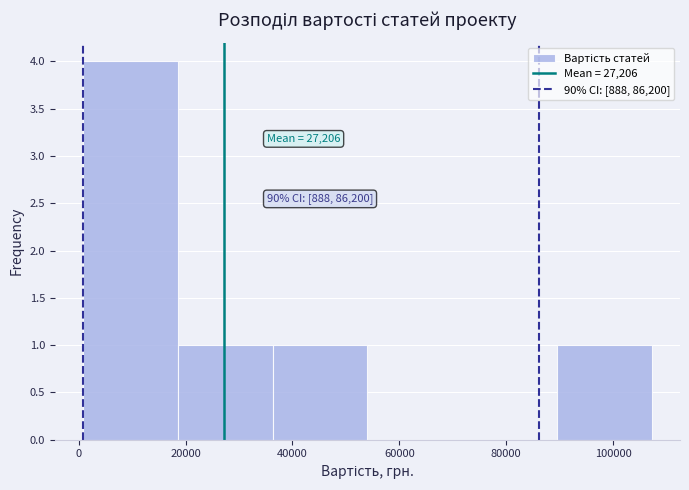

Over which range of the x-axis is the bar tallest?

0 to 18000